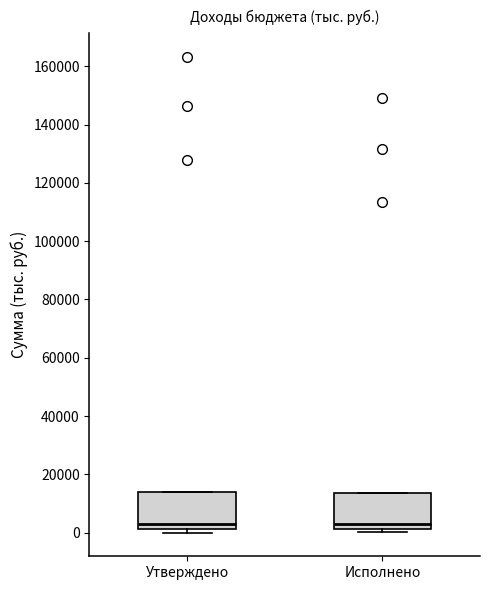

Where is the upper edge of the box for Утверждено on the y-axis? The values are not printed on the chart, so give them approximately, as read against the axis.

14000